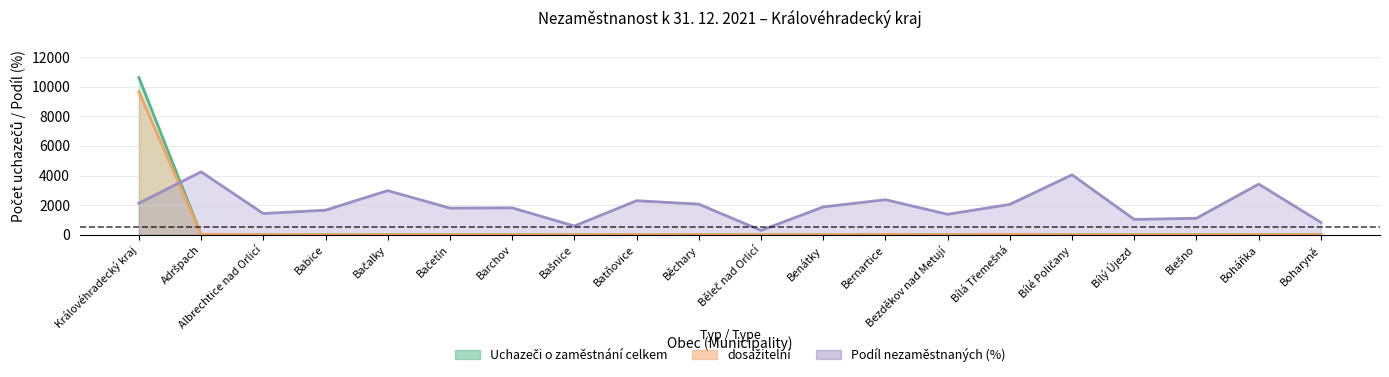

Where does the dosažitelní series first go above 6?

Královéhradecký kraj